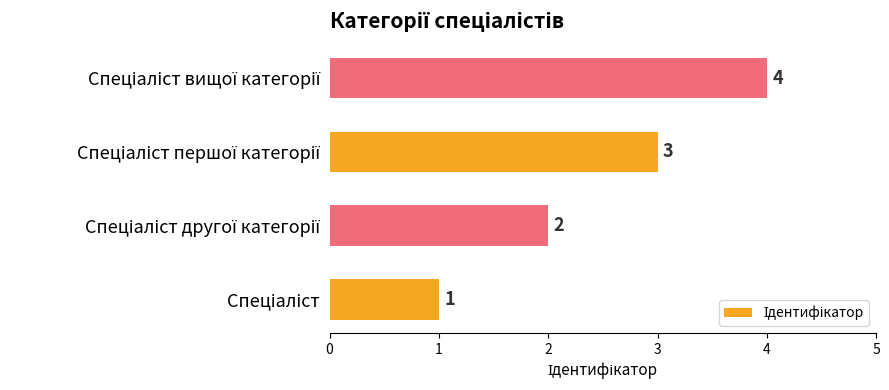

What is the sum of all values?

10